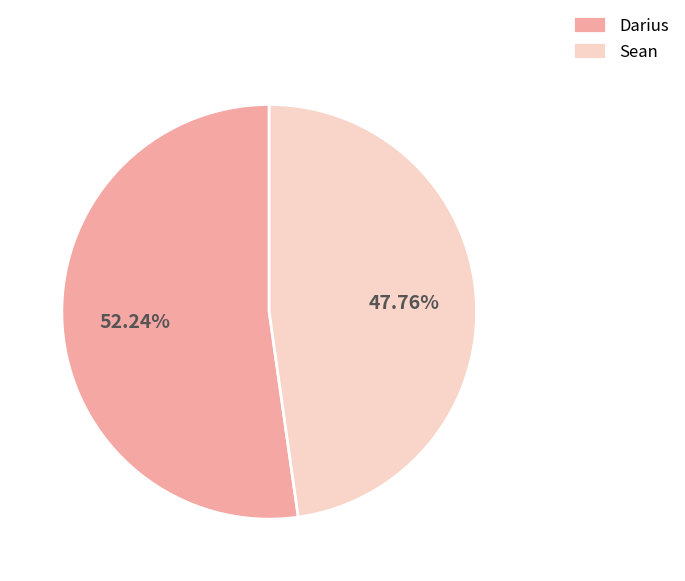

Rank the categories by value from lowest to highest.

Sean, Darius